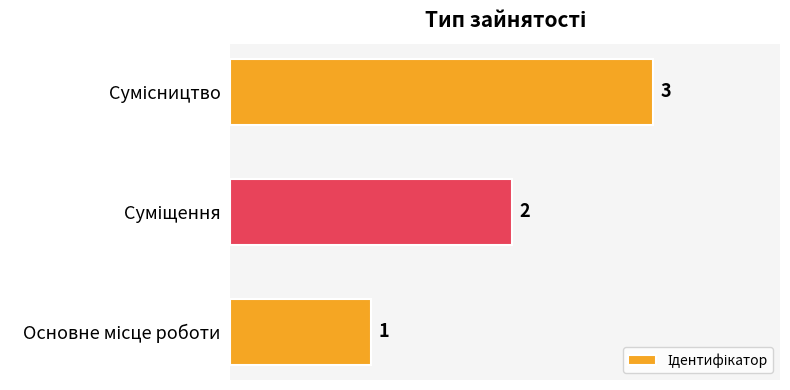

What is the maximum value shown in the chart?

3